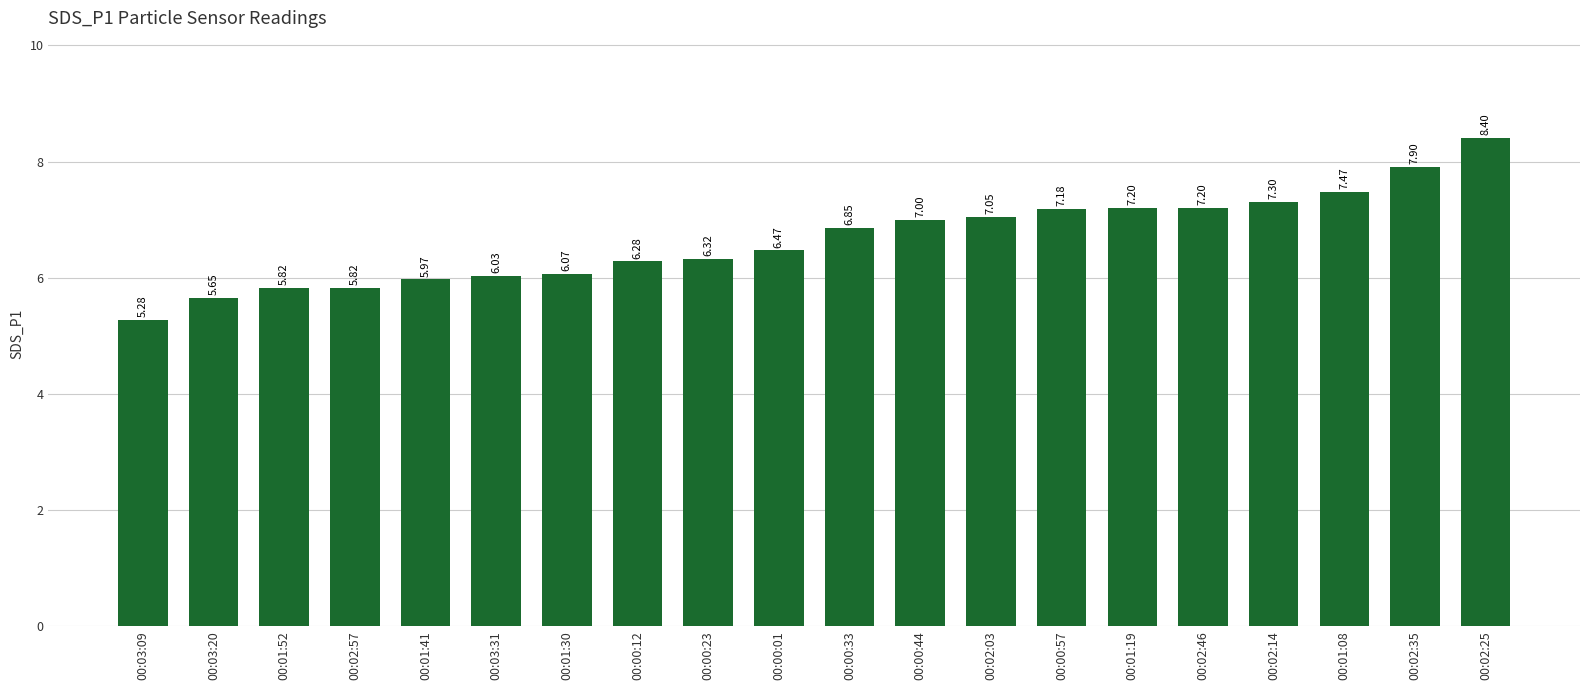

Does the chart contain any negative values?

No